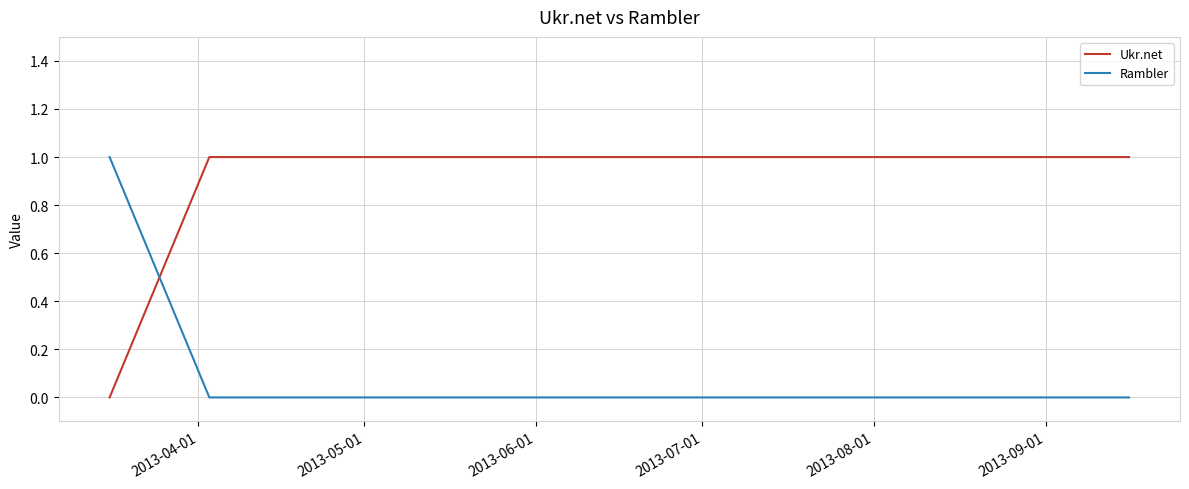

Which series has the largest total across all categories?

Ukr.net